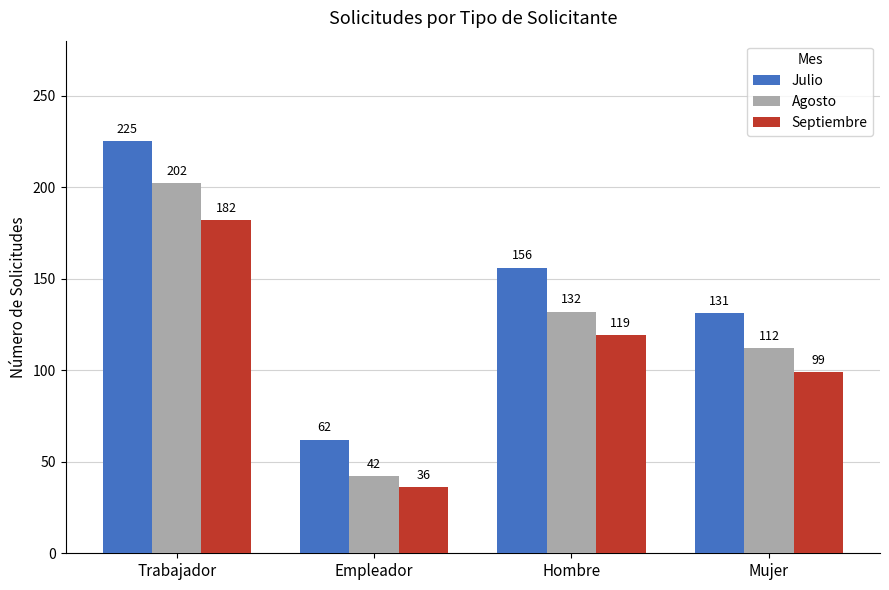

What are all the series names shown in the legend?

Julio, Agosto, Septiembre